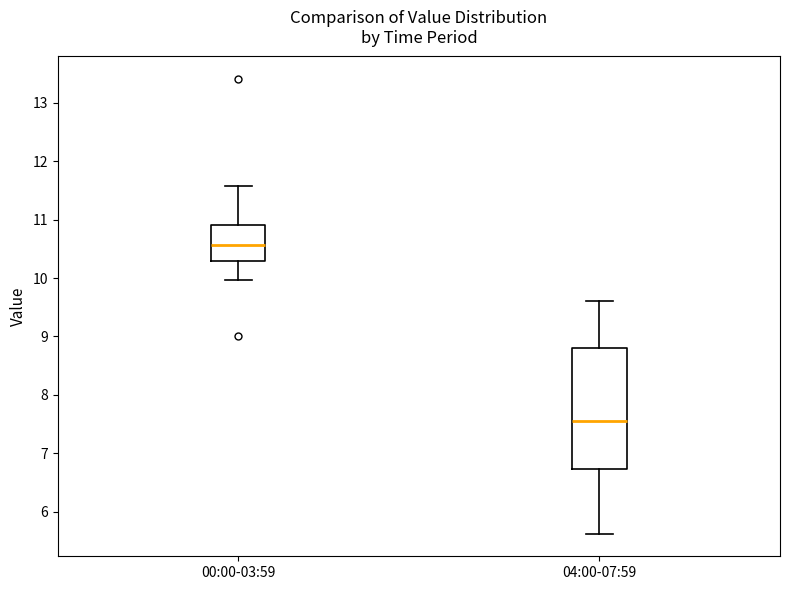

Reading left to right, read every box against the y-axis: the position of its median line, the range the box covers, and the ends of its whiskers. The values are not printed on the chart, so give them approximately, as read against the axis.

00:00-03:59: median 10.6, box 10.3 to 10.9, whiskers 10.0 to 11.6
04:00-07:59: median 7.6, box 6.7 to 8.8, whiskers 5.6 to 9.6